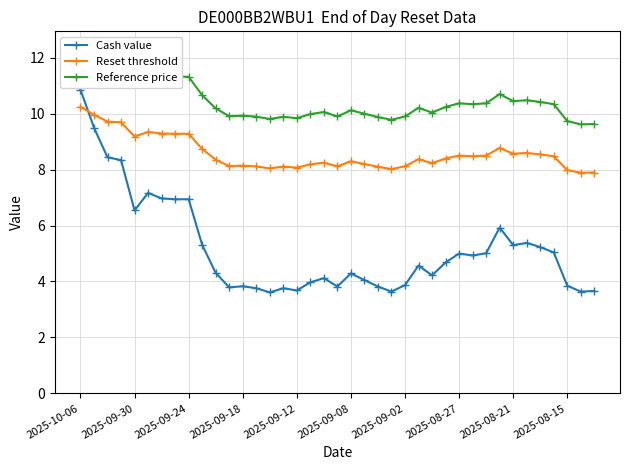

What is the lowest value of the Reference price series?

9.6